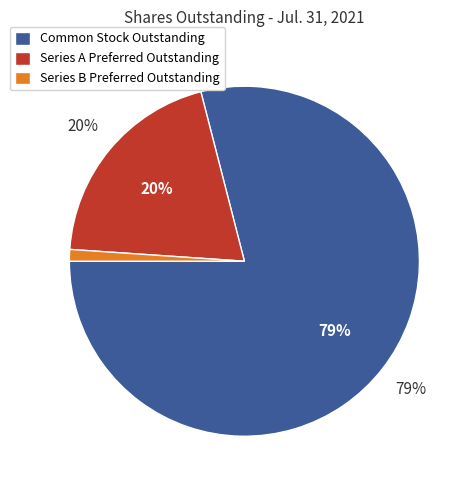

Which category has the smallest portion of the pie?

Series B Preferred Outstanding